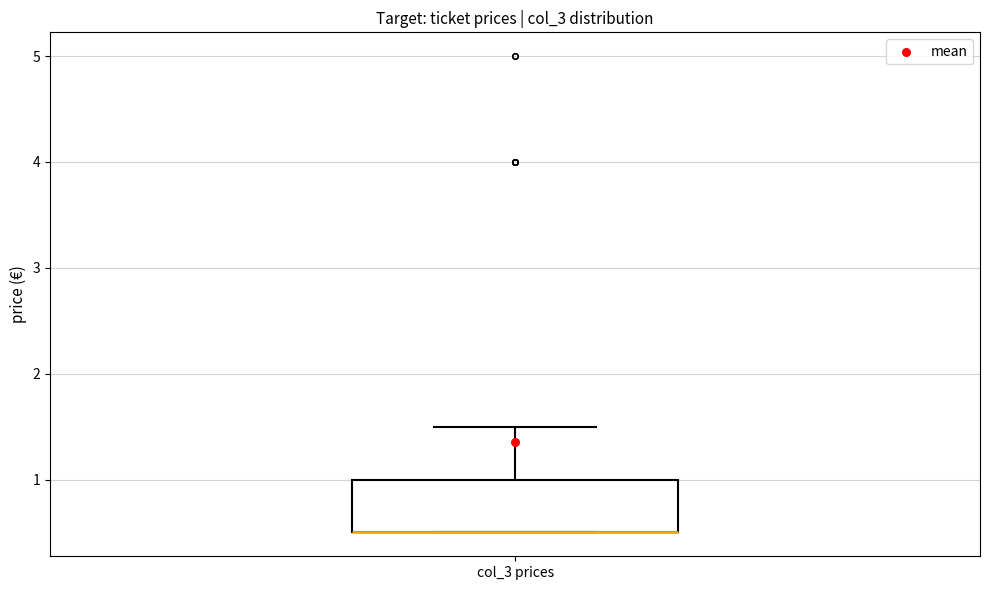

Where is the upper edge of the box for col_3 prices on the y-axis? The values are not printed on the chart, so give them approximately, as read against the axis.

1.0